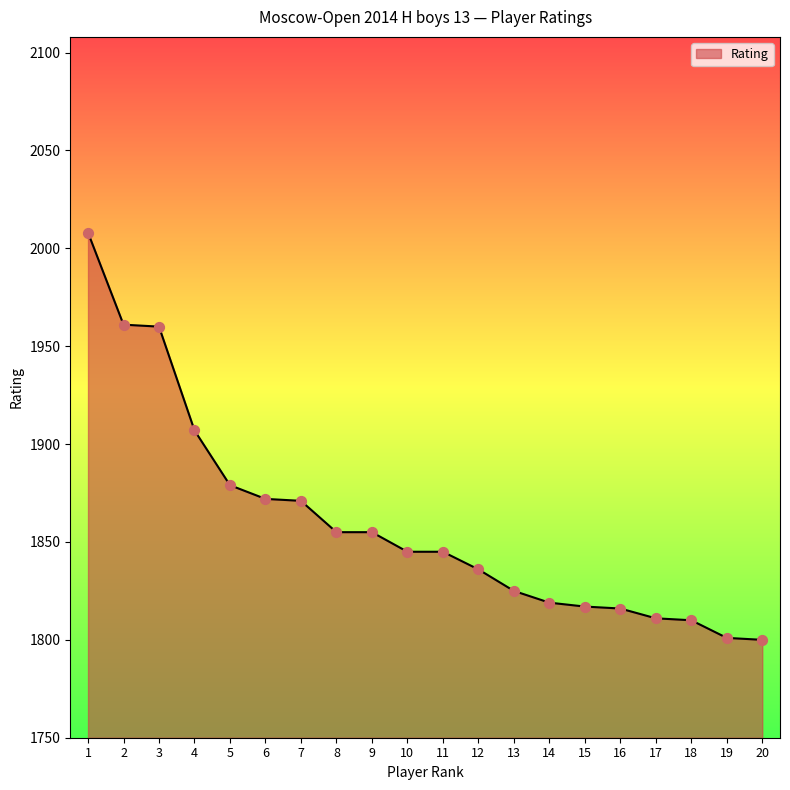

Between 12 and 8, which is larger?

8